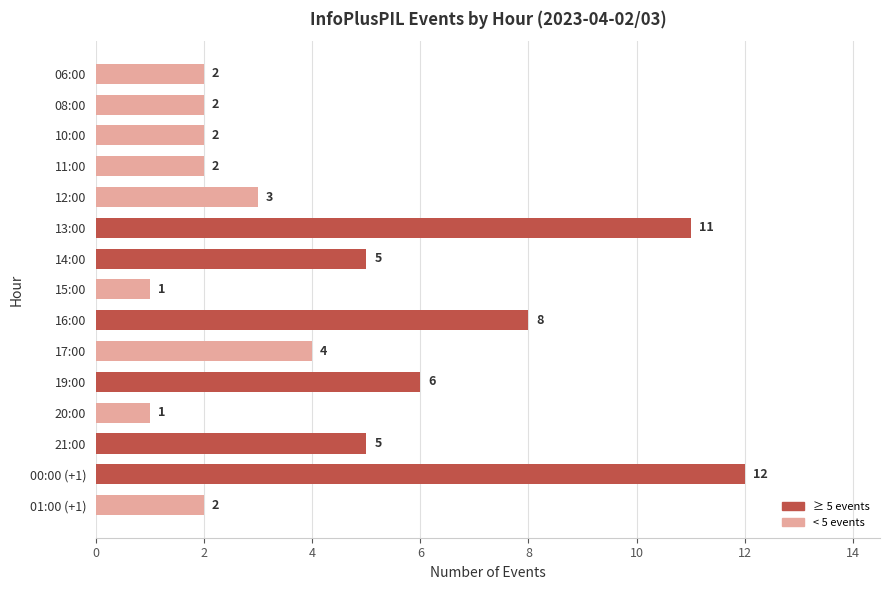

What is the sum of all values?

66